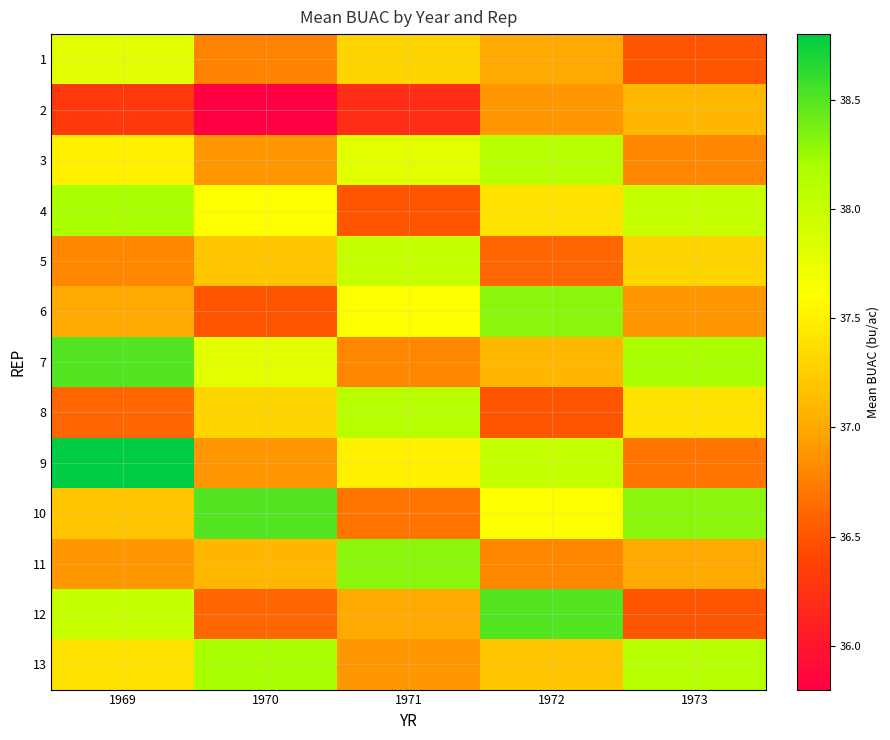

Reading left to right, extract all data points from this chart.

1: 1969=37.8	1970=36.8	1971=37.3	1972=37.0	1973=36.5
2: 1969=36.3	1970=35.8	1971=36.2	1972=36.9	1973=37.1
3: 1969=37.5	1970=36.9	1971=37.8	1972=38.1	1973=36.8
4: 1969=38.2	1970=37.6	1971=36.5	1972=37.4	1973=38.0
5: 1969=36.8	1970=37.2	1971=38.0	1972=36.6	1973=37.3
6: 1969=37.0	1970=36.5	1971=37.6	1972=38.3	1973=36.9
7: 1969=38.5	1970=37.8	1971=36.8	1972=37.1	1973=38.2
8: 1969=36.6	1970=37.3	1971=38.1	1972=36.5	1973=37.4
9: 1969=38.8	1970=36.9	1971=37.5	1972=38.0	1973=36.7
10: 1969=37.2	1970=38.5	1971=36.7	1972=37.6	1973=38.3
11: 1969=36.9	1970=37.1	1971=38.3	1972=36.8	1973=37.0
12: 1969=38.0	1970=36.6	1971=37.0	1972=38.5	1973=36.5
13: 1969=37.4	1970=38.2	1971=36.9	1972=37.2	1973=38.1